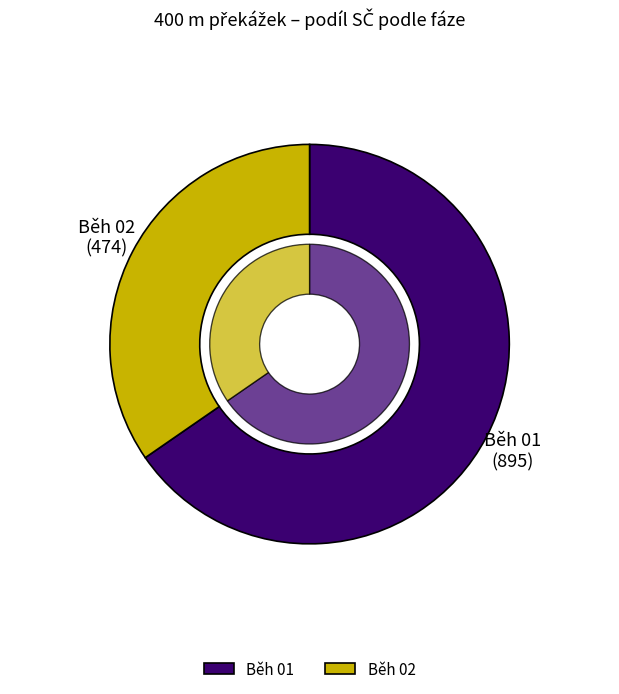

Is it true that 4 is 17% of the pie?

False